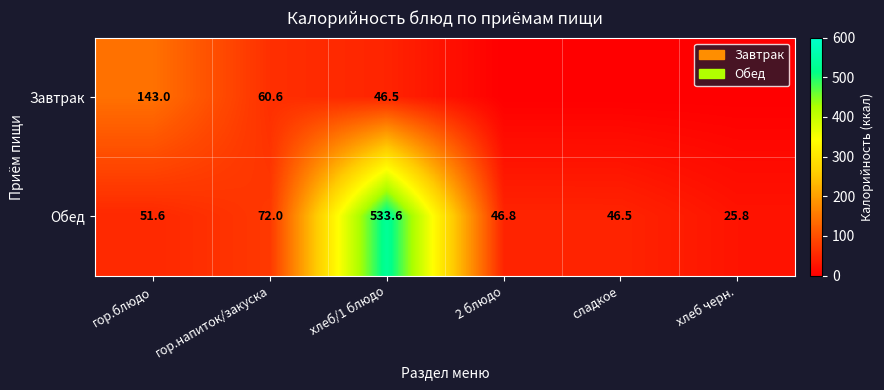

What is the difference between the Завтрак values at хлеб/1 блюдо and гор.блюдо?

96.5